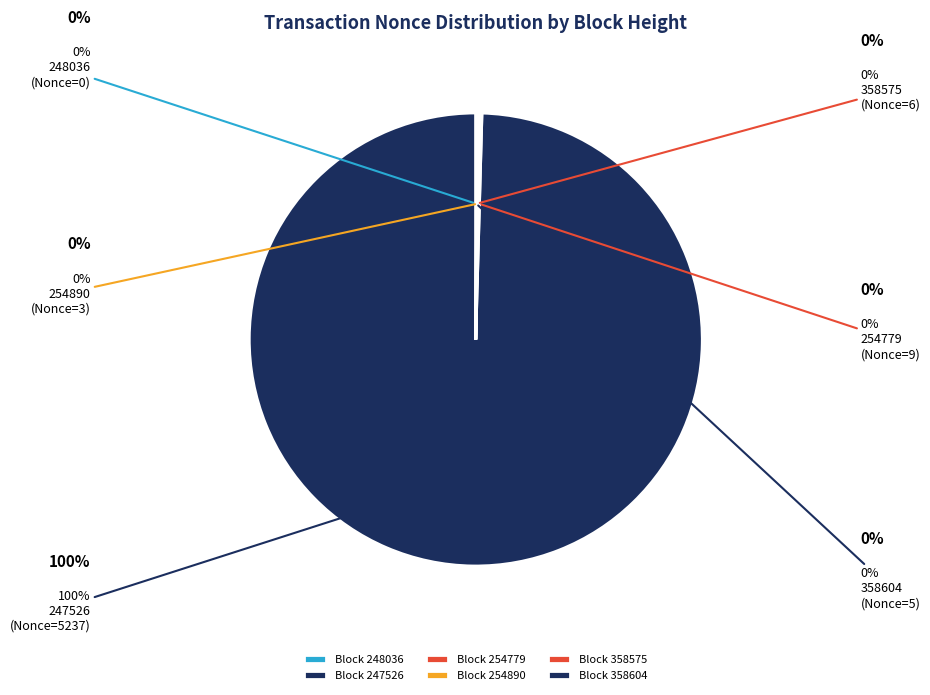

Which category has the smallest portion of the pie?

248036